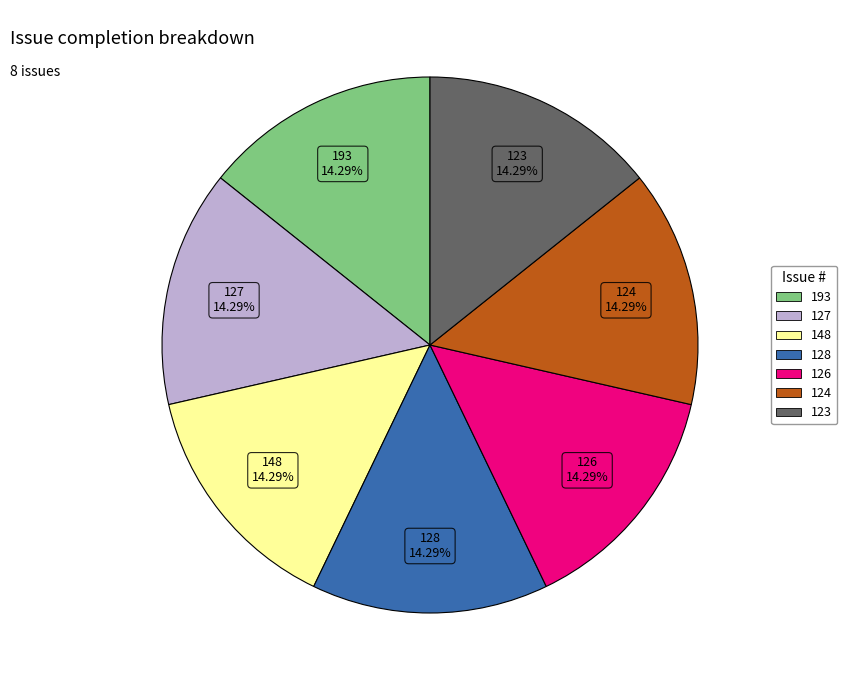

Does any single category account for the majority?

No